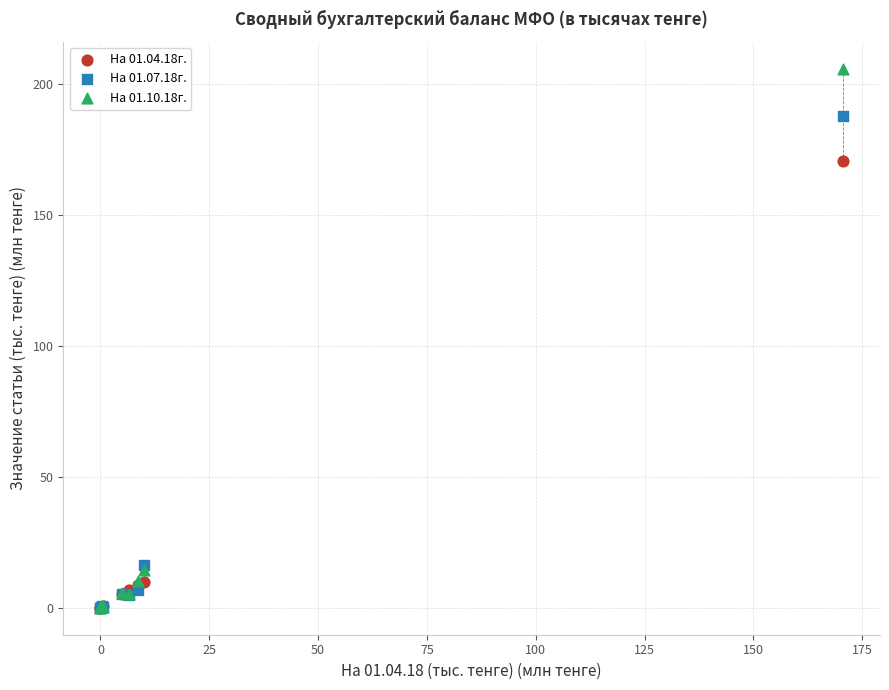

What are all the series names shown in the legend?

На 01.04.18г., На 01.07.18г., На 01.10.18г.